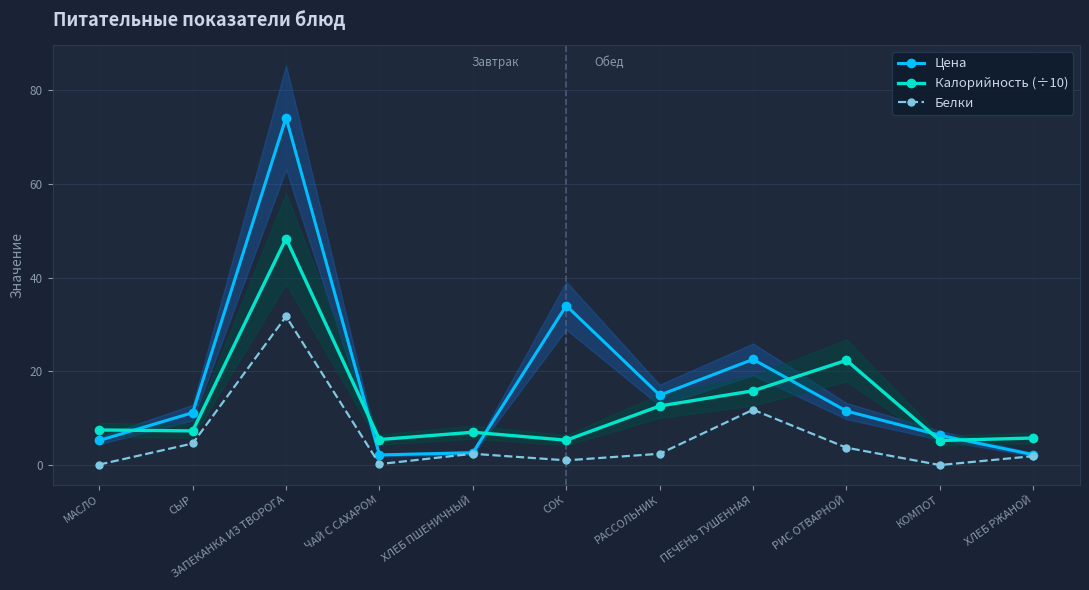

List the series in order of their peak value, highest first.

Цена, Калорийность (÷10), Белки